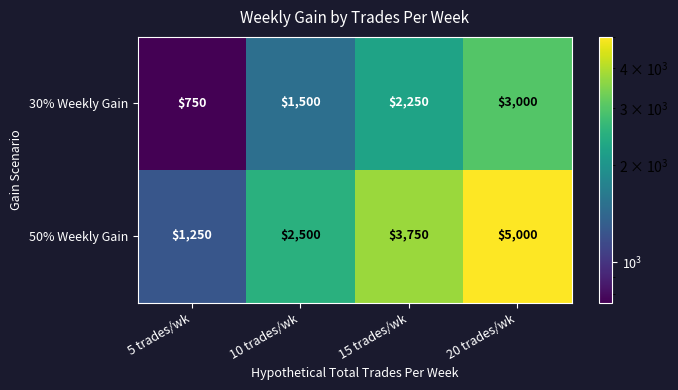

The 50% Weekly Gain series shows 3407 at 20 trades/wk. True or false?

False